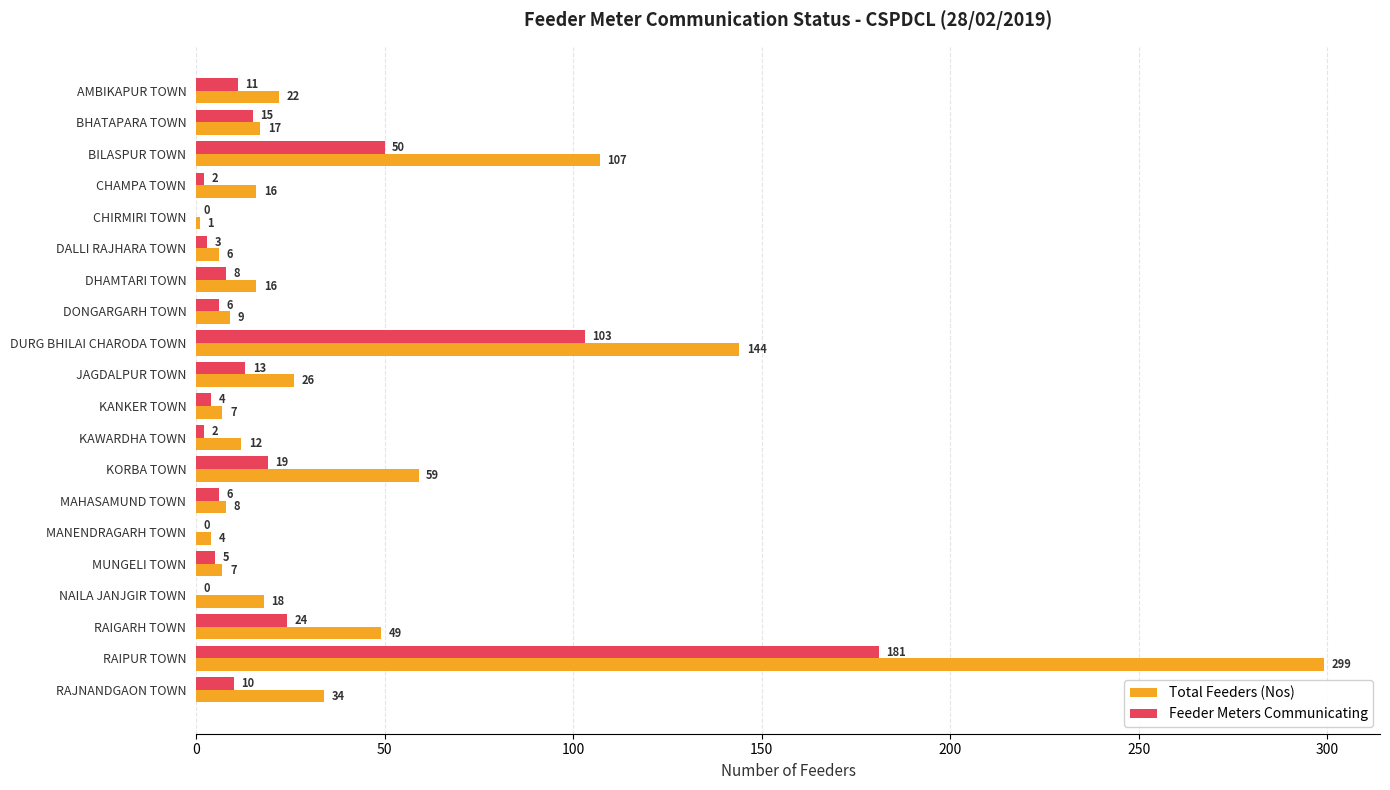

At which category does the chart reach its peak across all series?

RAIPUR TOWN